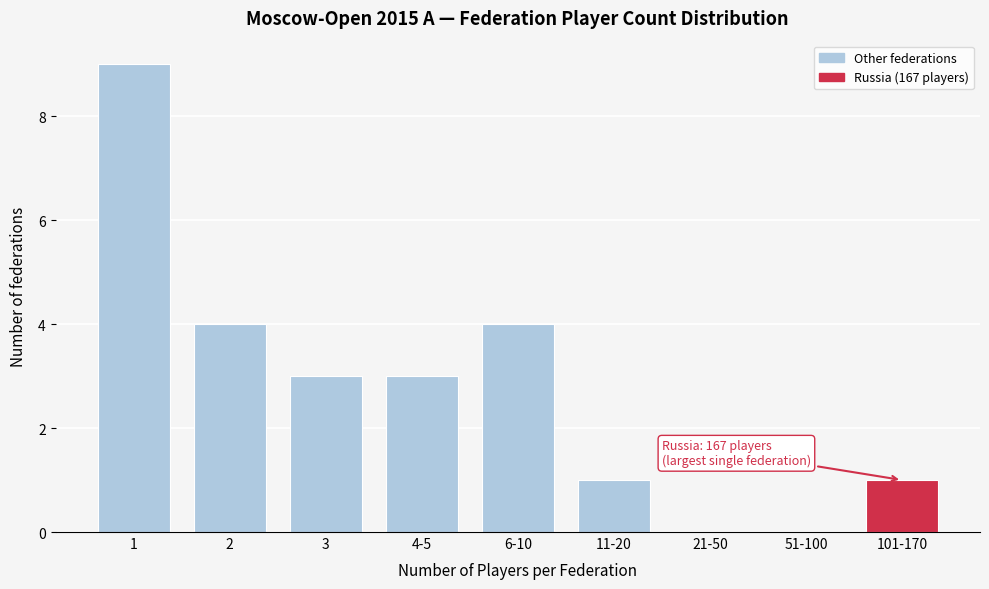

Reading left to right, extract all data points from this chart.

1=9	2=4	3=3	4-5=3	6-10=4	11-20=1	21-50=0	51-100=0	101-170=1